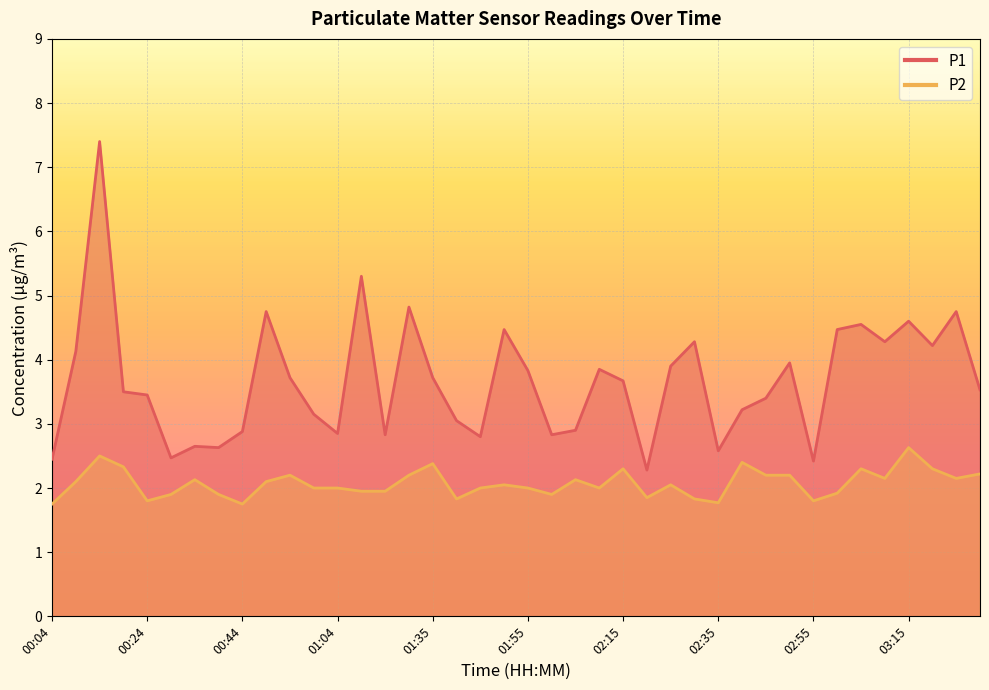

At which label is P2 closest to 2?

00:59